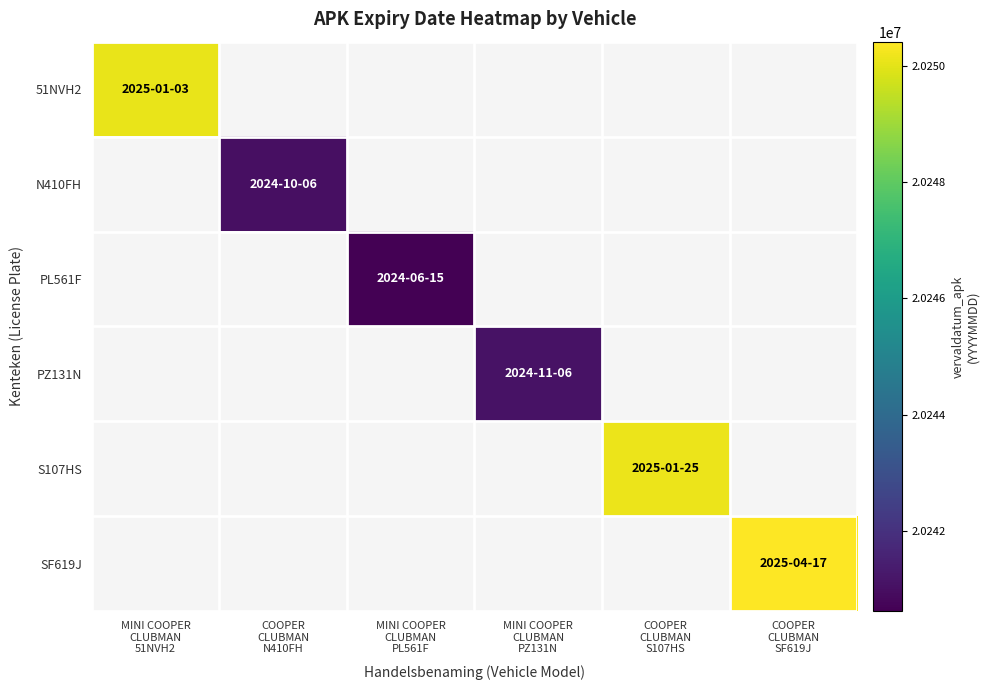

At which category is the sum across all series the highest?

COOPER
CLUBMAN
SF619J